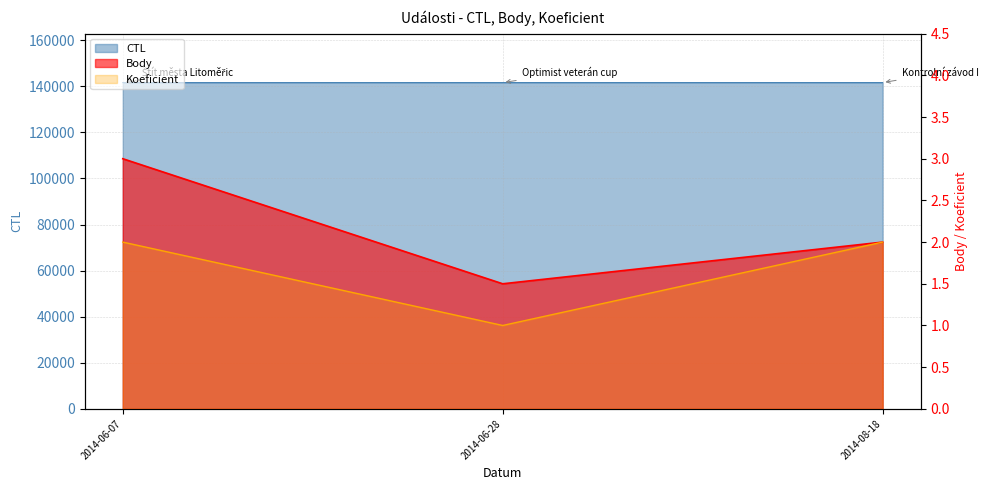

Is the value of Koeficient at 2014-06-07 greater than the value of CTL at 2014-06-07?

No